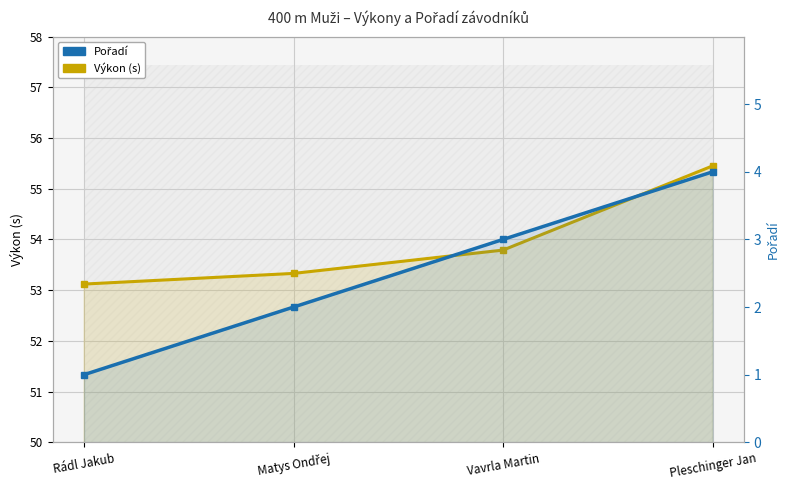

What is the label of the 1st point from the left?

Rádl Jakub